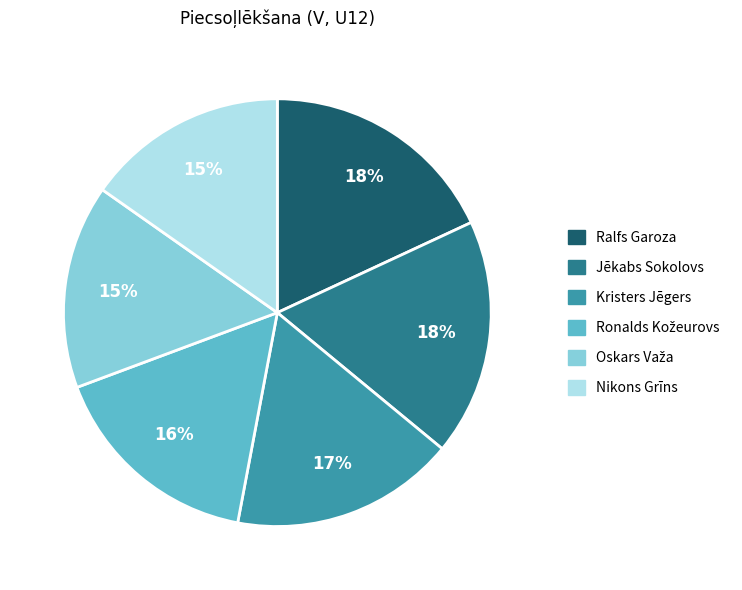

How many segments does this pie chart have?

6